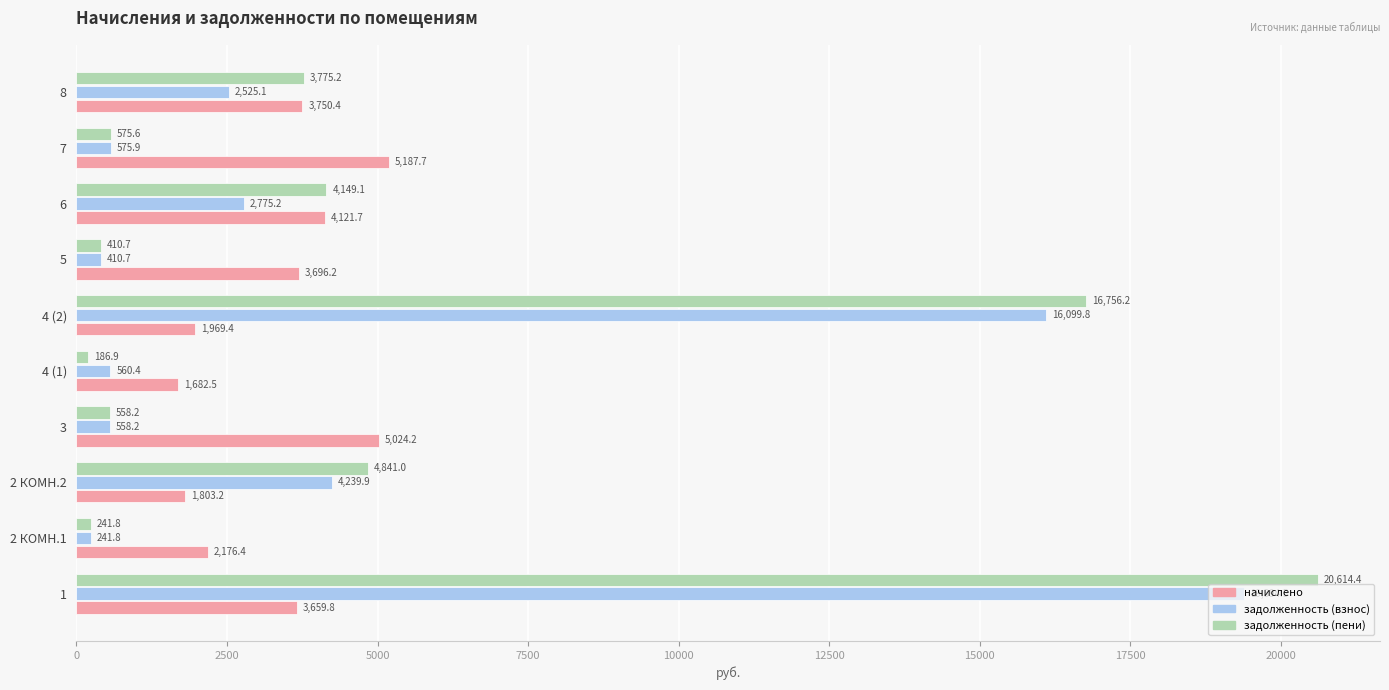

Which series has the widest spread of values?

задолженность (пени)